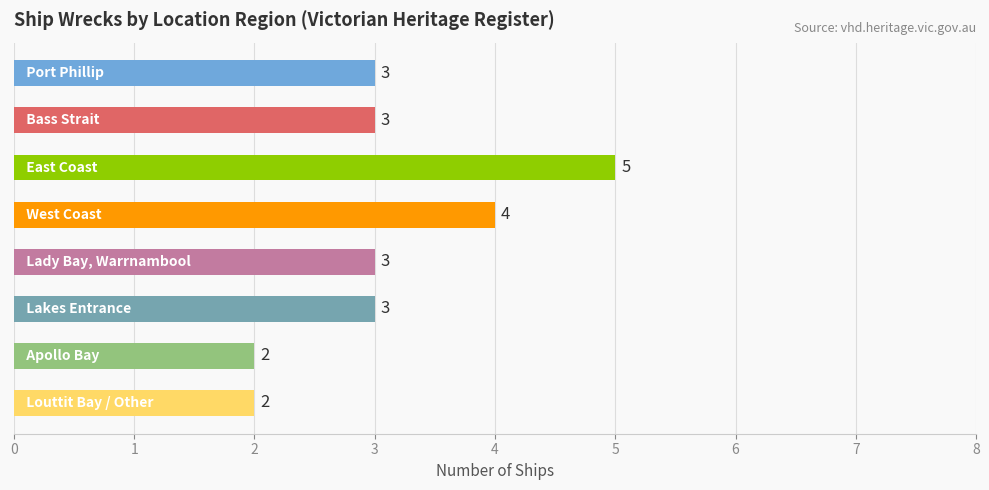

What is the difference between the maximum and minimum values?

3